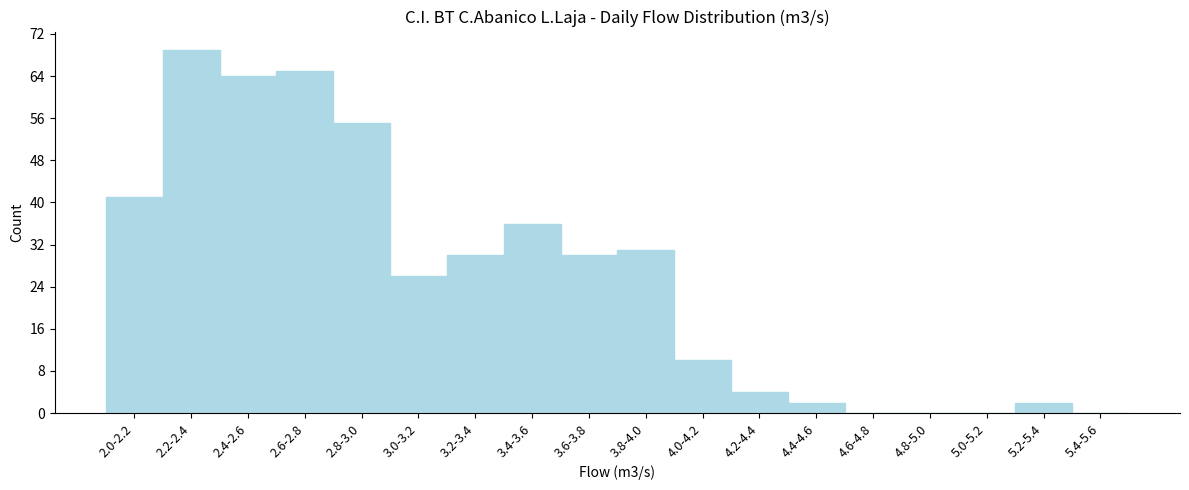

Reading left to right, list all the values displayed in this chart.

2.0-2.2=41	2.2-2.4=69	2.4-2.6=64	2.6-2.8=65	2.8-3.0=55	3.0-3.2=26	3.2-3.4=30	3.4-3.6=36	3.6-3.8=30	3.8-4.0=31	4.0-4.2=10	4.2-4.4=4	4.4-4.6=2	4.6-4.8=0	4.8-5.0=0	5.0-5.2=0	5.2-5.4=2	5.4-5.6=0